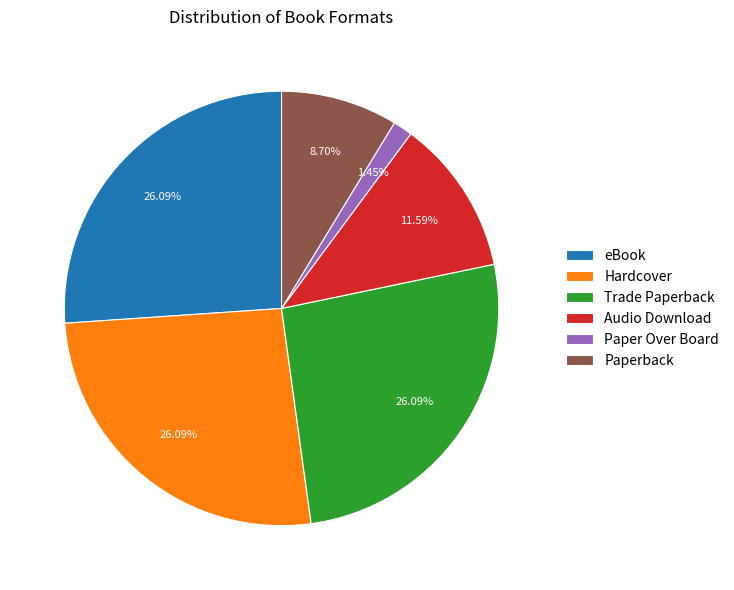

What percentage is the eBook slice, to the nearest percent?

26%